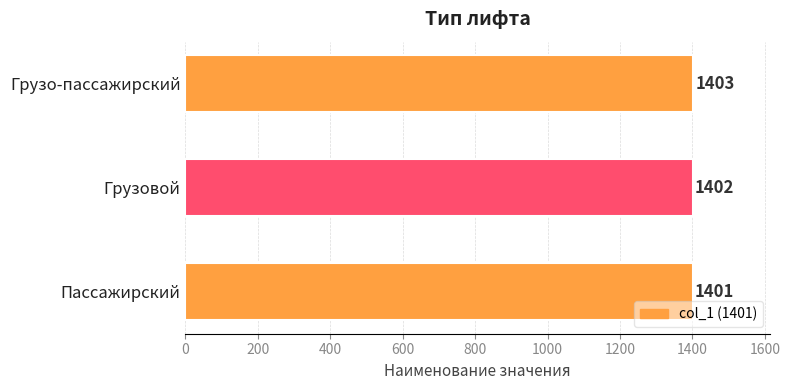

Reading bottom to top, what are all the values shown in this chart?

Пассажирский=1401	Грузовой=1402	Грузо-пассажирский=1403